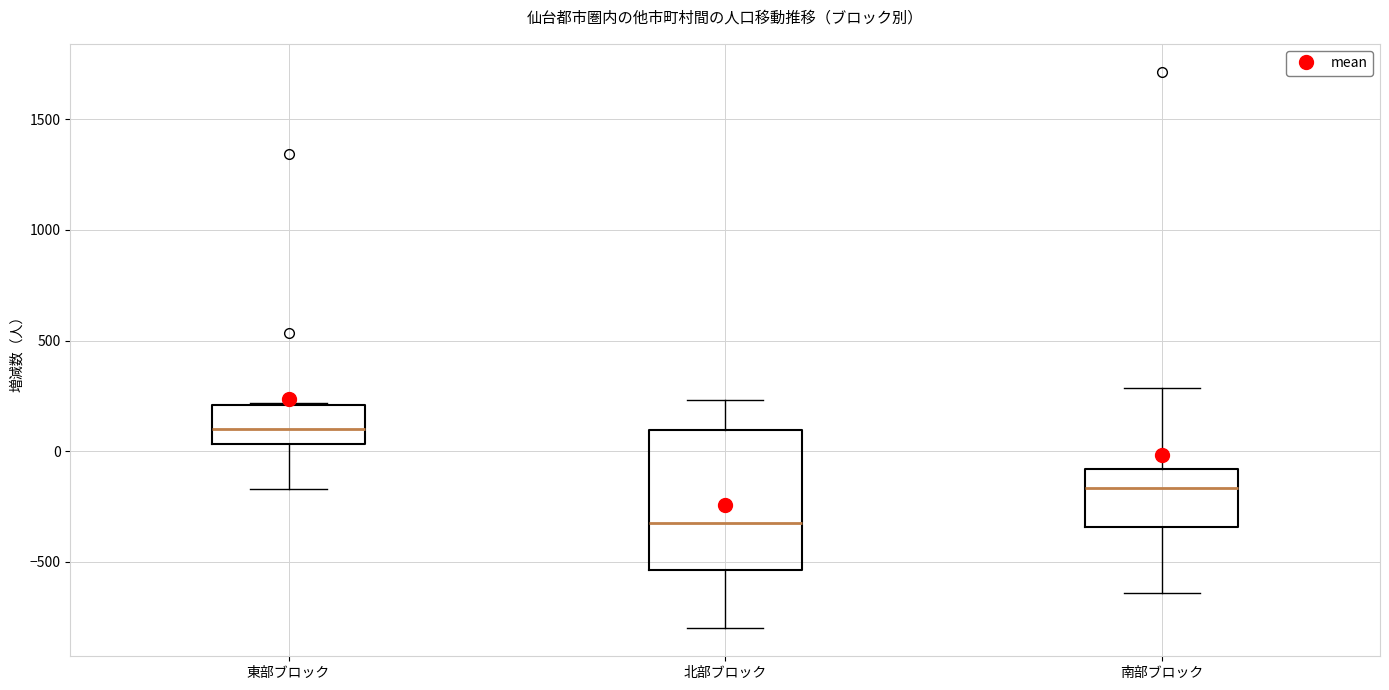

Reading left to right, transcribe this box plot: for each box, give where its median line is, the range the box spans, and where its two whiskers end, as read against the y-axis. The values are not printed on the chart, so give them approximately, as read against the axis.

東部ブロック: median 100, box 50 to 200, whiskers -150 to 200
北部ブロック: median -300, box -550 to 100, whiskers -800 to 250
南部ブロック: median -150, box -350 to -100, whiskers -650 to 300